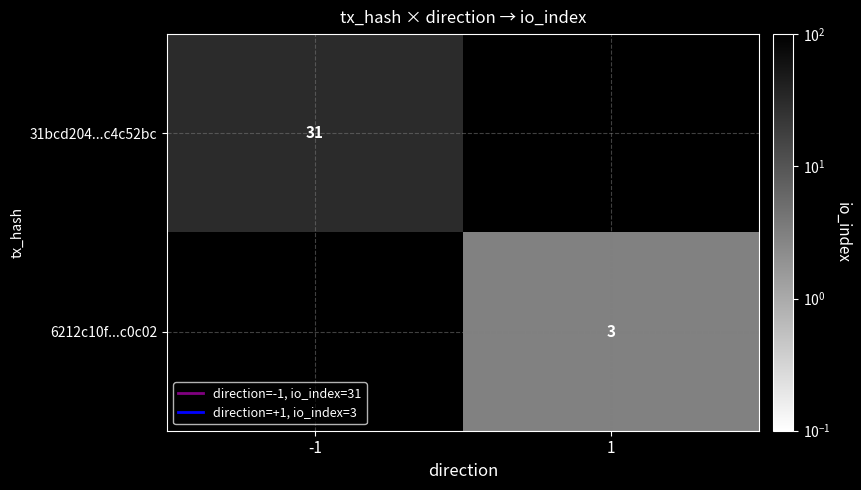

The value of 31bcd204...c4c52bc at -1 is 31. True or false?

True